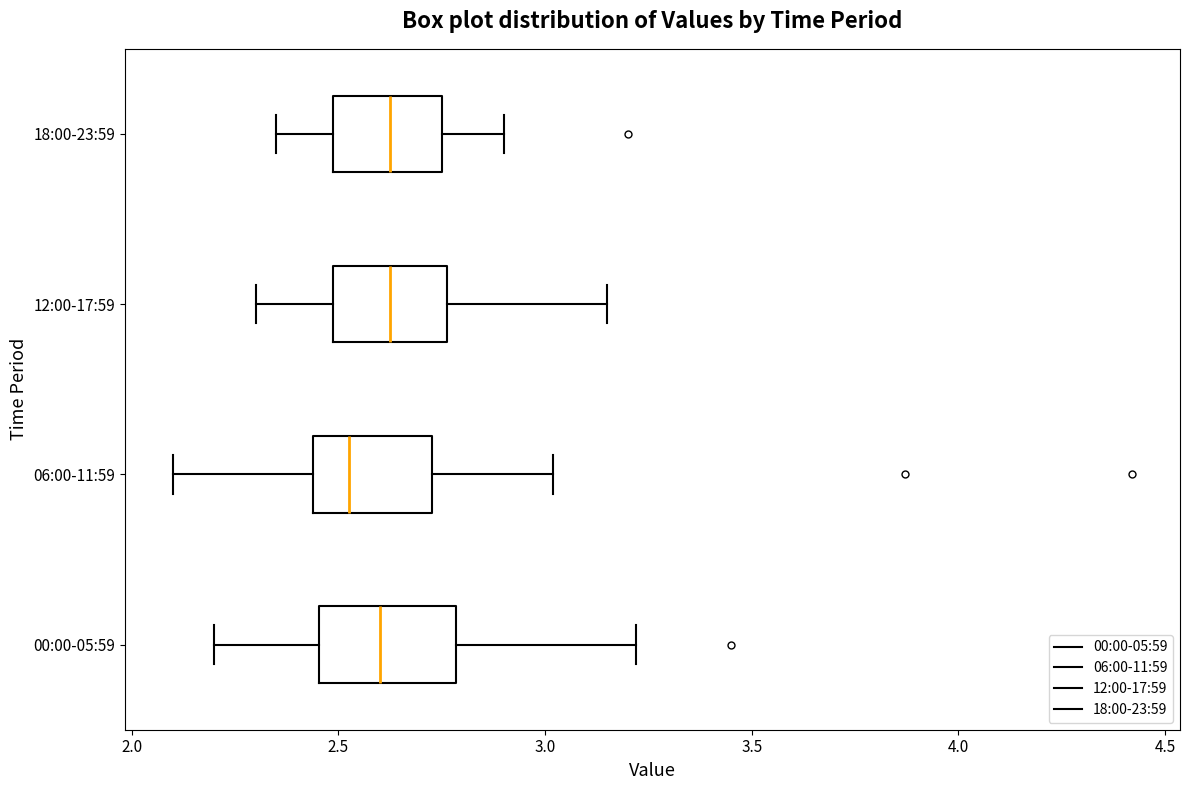

Reading bottom to top, read every box against the x-axis: the position of its median line, the range the box covers, and the ends of its whiskers. The values are not printed on the chart, so give them approximately, as read against the axis.

00:00-05:59: median 2.60, box 2.45 to 2.80, whiskers 2.20 to 3.20
06:00-11:59: median 2.55, box 2.45 to 2.75, whiskers 2.10 to 3.00
12:00-17:59: median 2.65, box 2.50 to 2.75, whiskers 2.30 to 3.15
18:00-23:59: median 2.65, box 2.50 to 2.75, whiskers 2.35 to 2.90